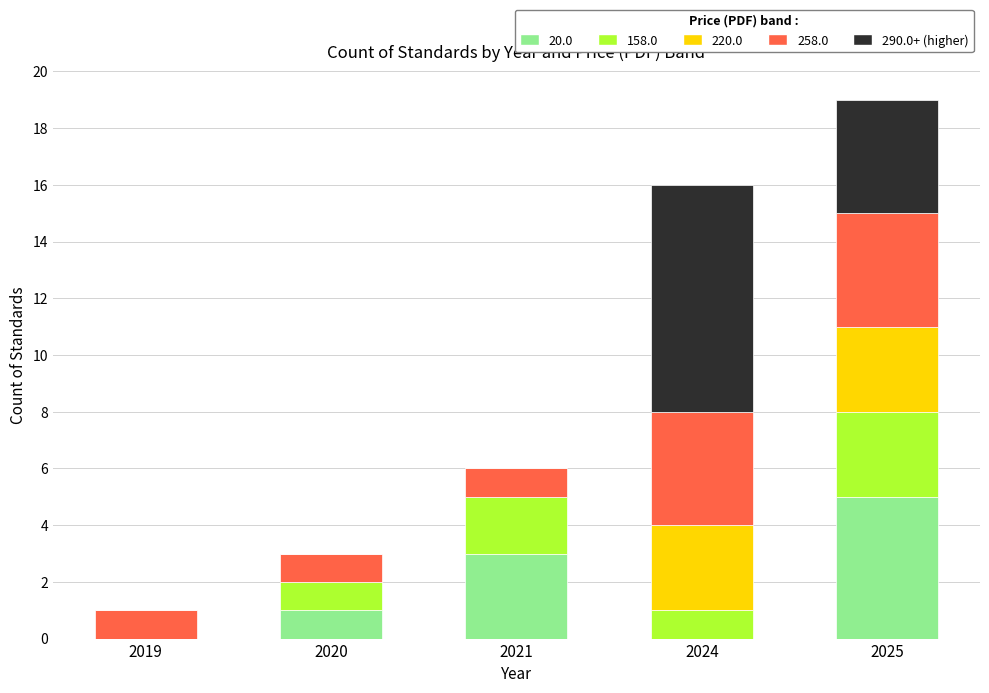

At which category is the sum across all series the highest?

2025